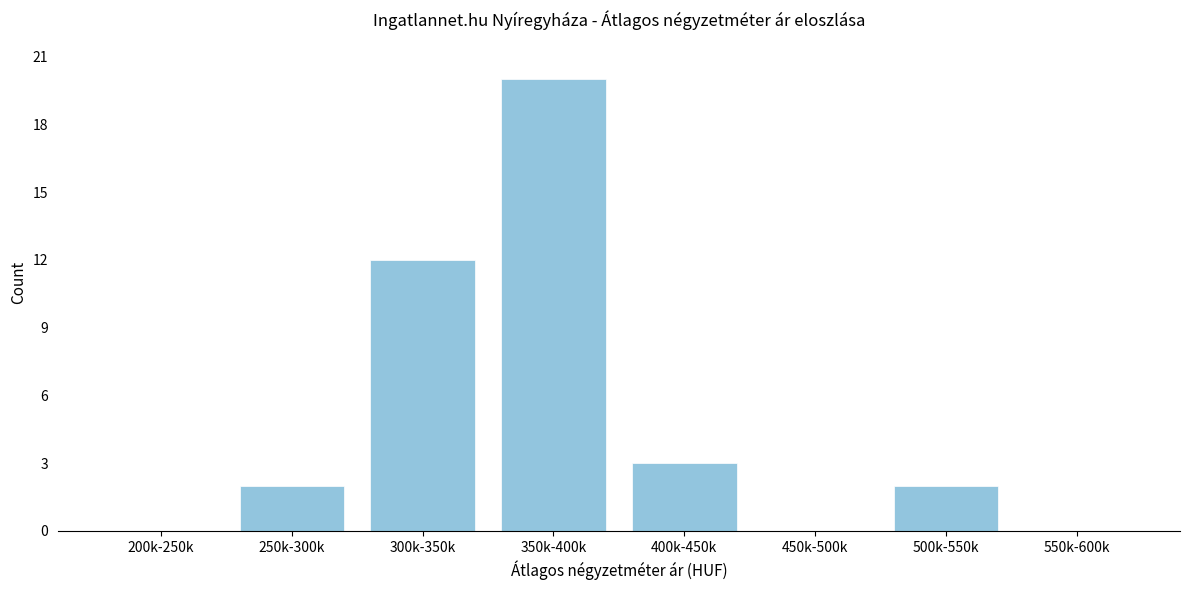

Reading right to left, transcribe all the data shown in this chart.

550k-600k=0	500k-550k=2	450k-500k=0	400k-450k=3	350k-400k=20	300k-350k=12	250k-300k=2	200k-250k=0